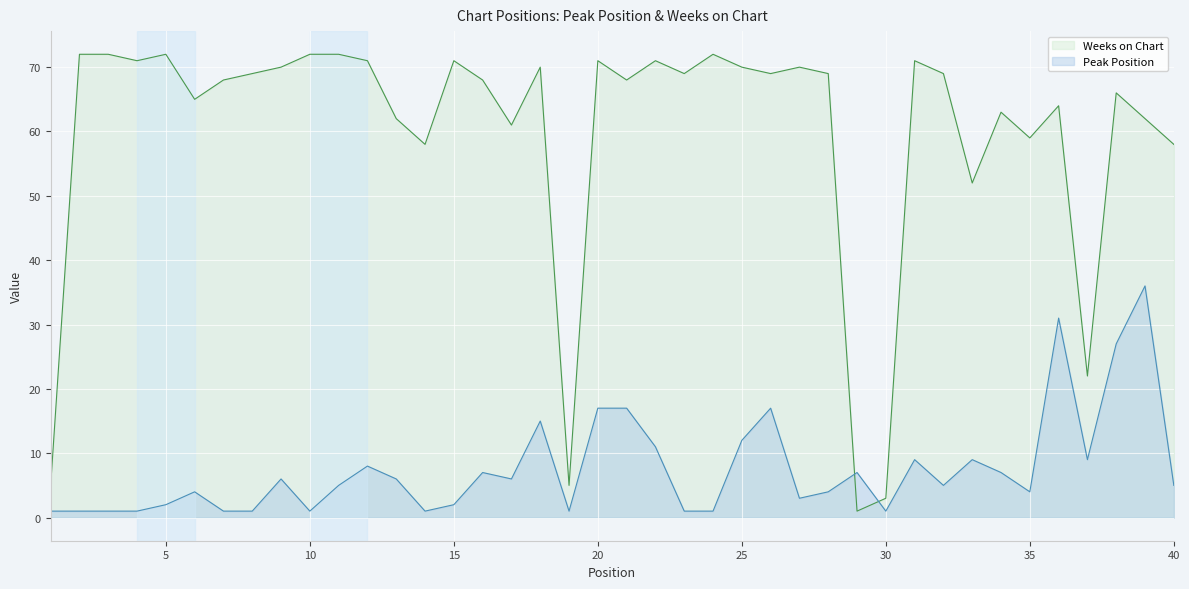

The Peak Position series shows 9 at 33. True or false?

True